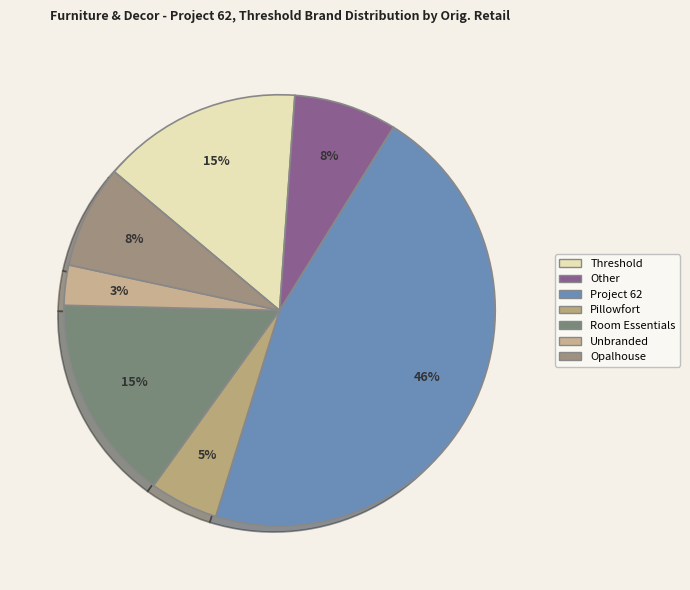

To the nearest percent, what is the difference between the largest and smallest slice percentages?

43%